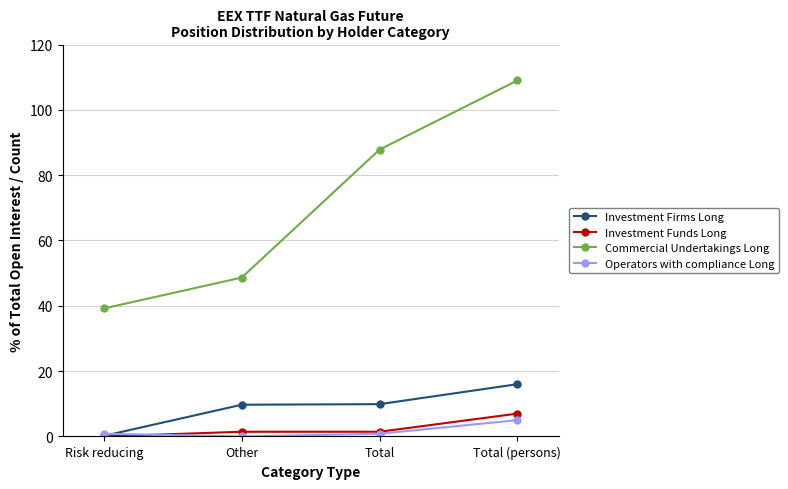

Is it true that Investment Funds Long equals 0.0 at Risk reducing?

True